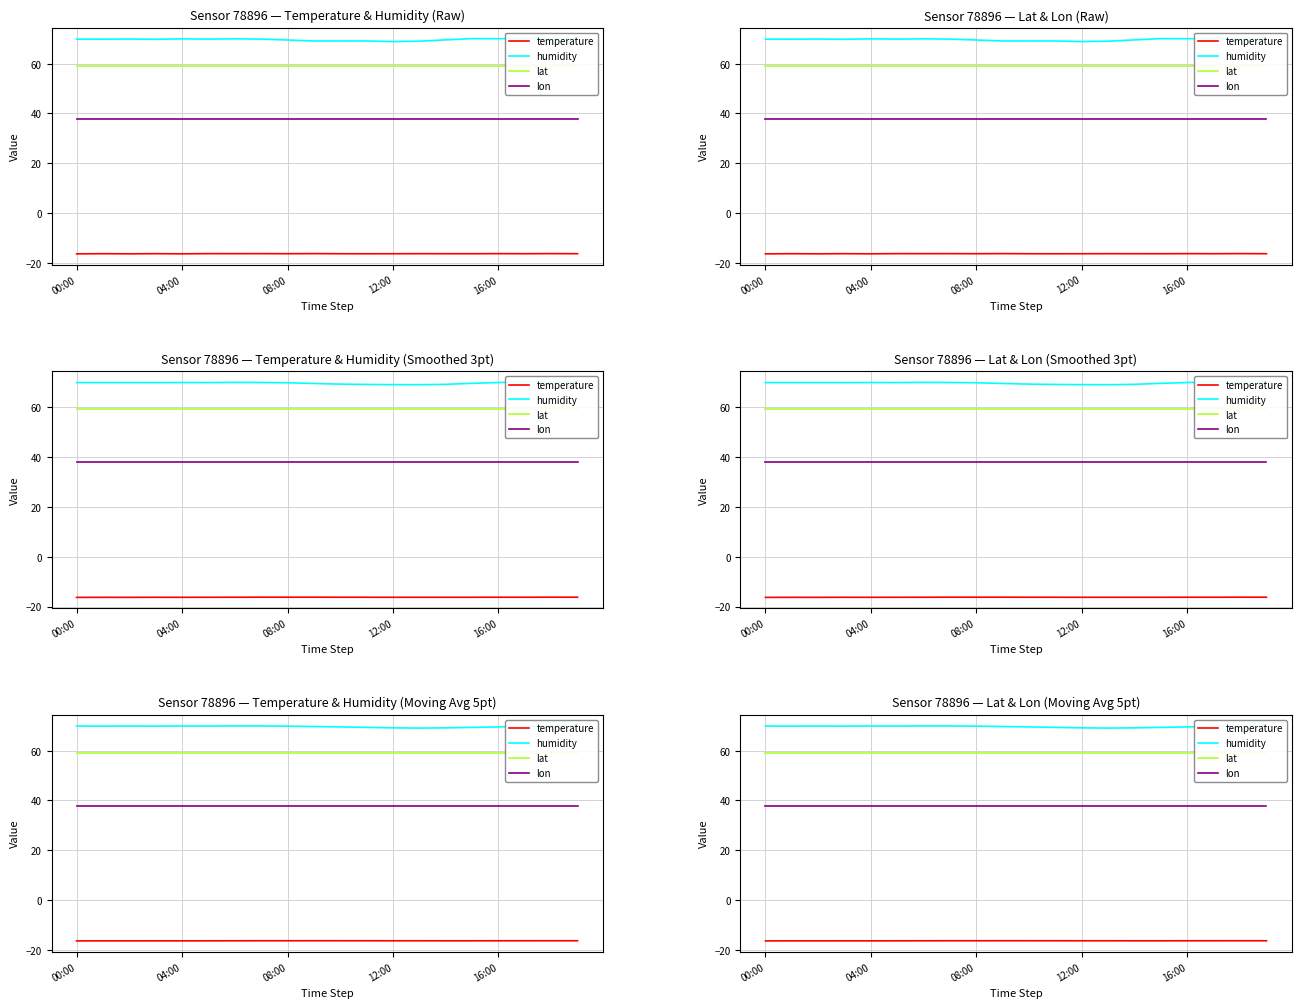

Does the chart have visible grid lines?

Yes